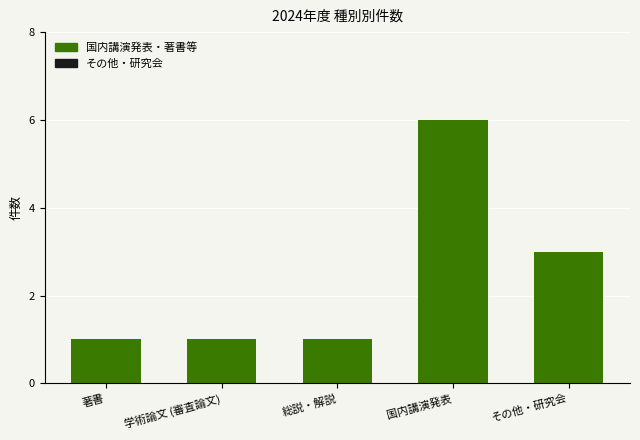

What is the label of the 4th bar from the right?

学術論文 (審査論文)